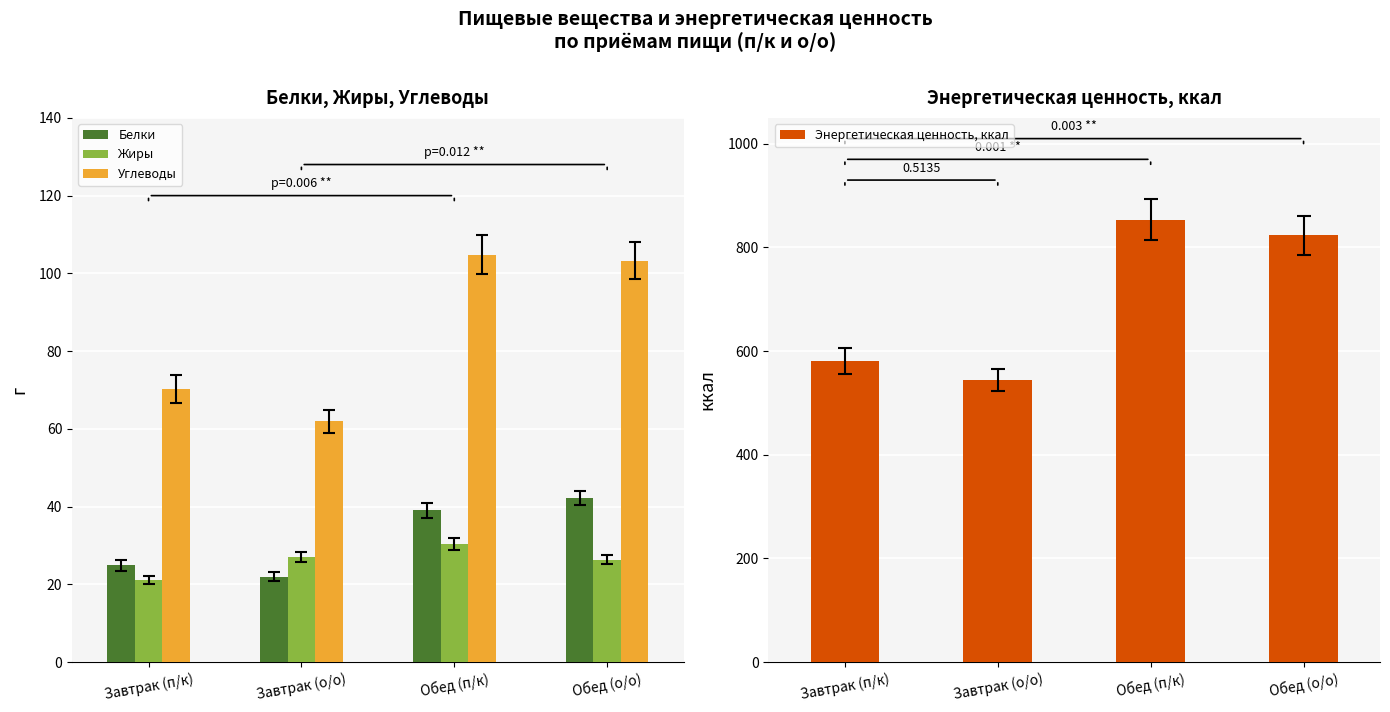

At how many categories does at least one series exceed 148?

4